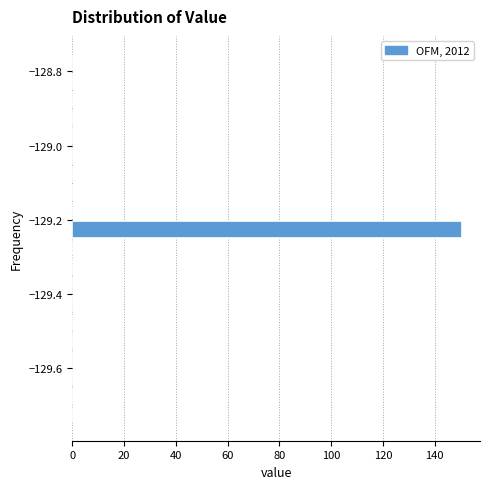

Around what value on the y-axis is the longest bar? Give the approximate position of its centre, as read against the axis.

-129.22